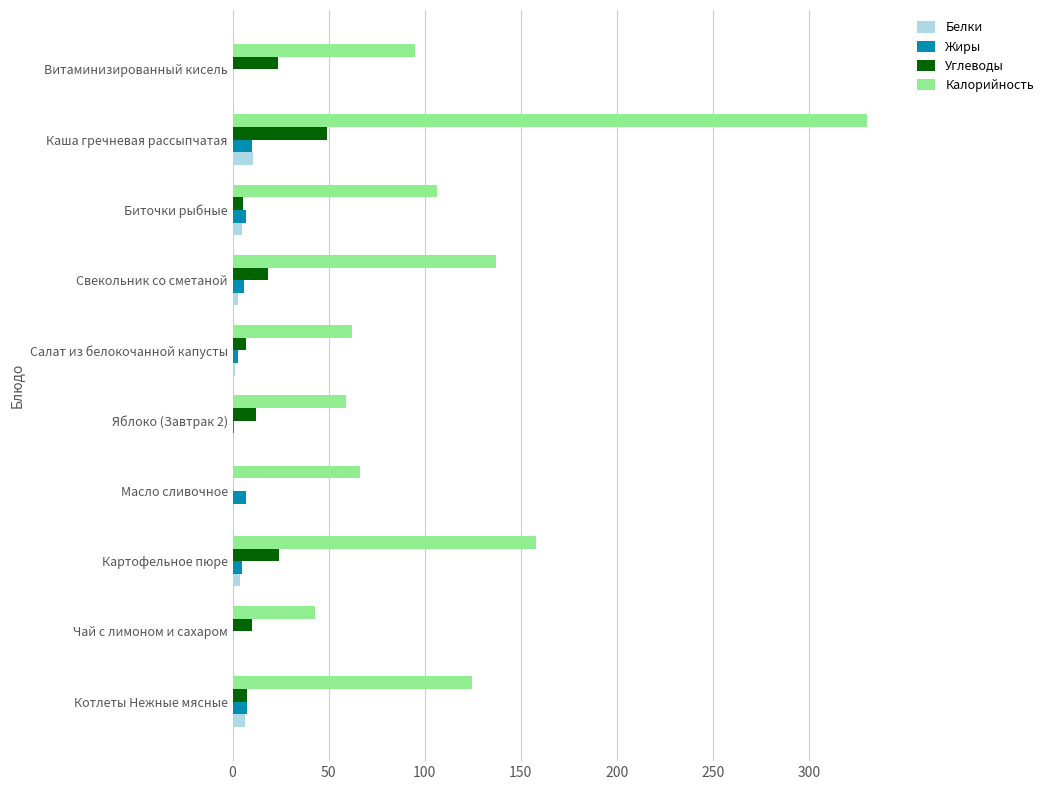

What is the maximum value shown in the chart?

330.1